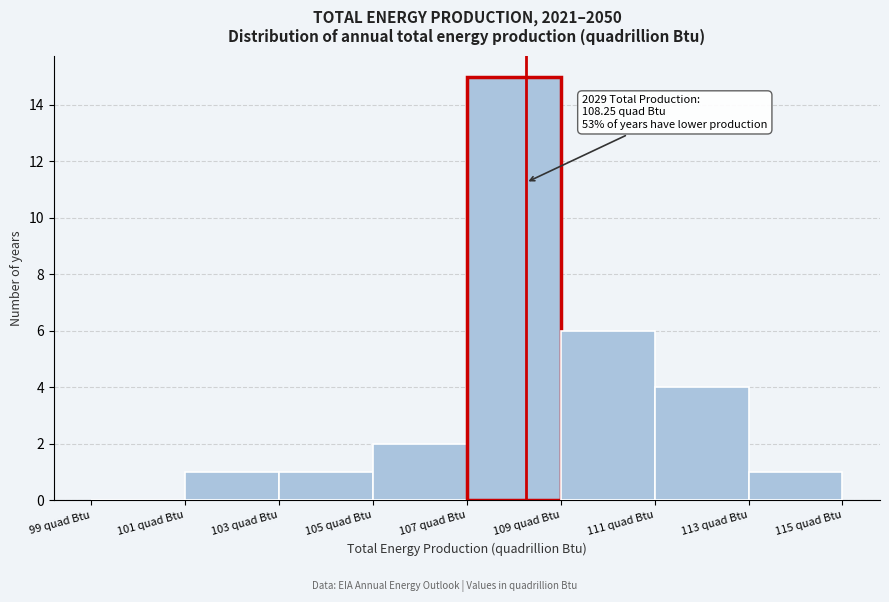

Over which range of the x-axis is the bar tallest?

107 to 109